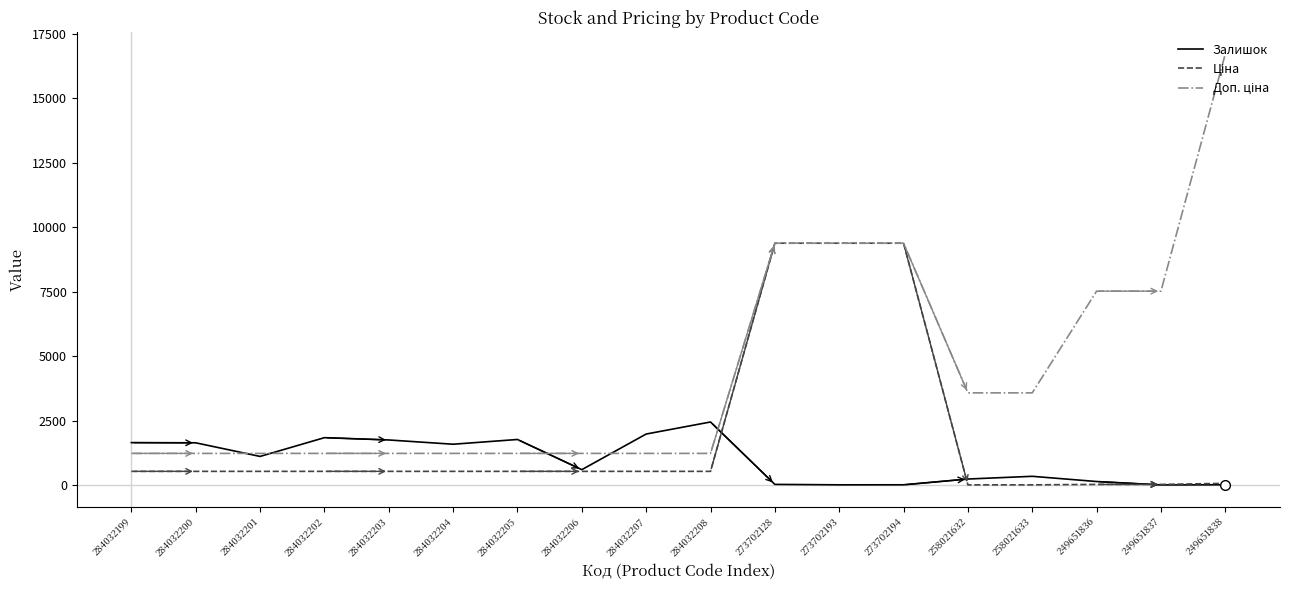

The Залишок series shows 1986.0 at 284032207. True or false?

True